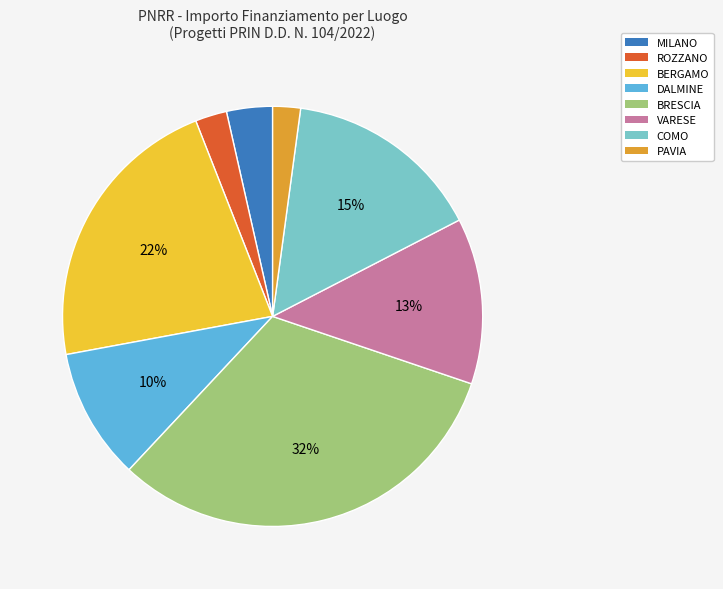

Is there a majority slice in this chart?

No